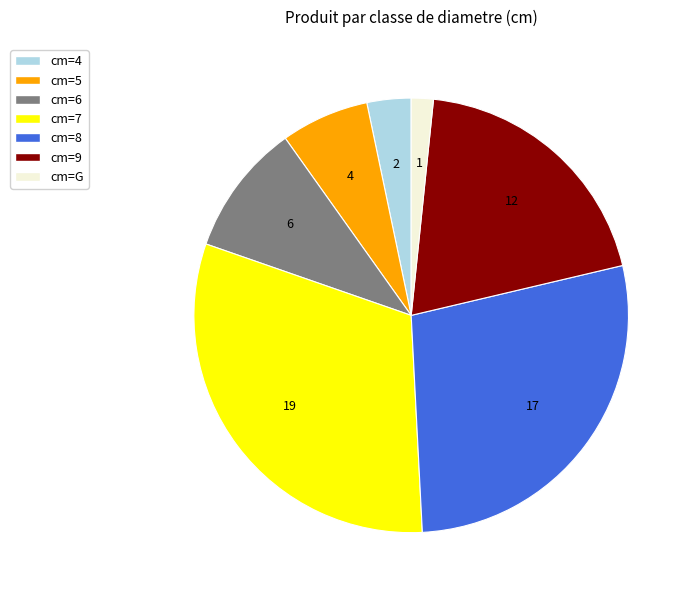

Is there any slice that represents more than half of the pie?

No